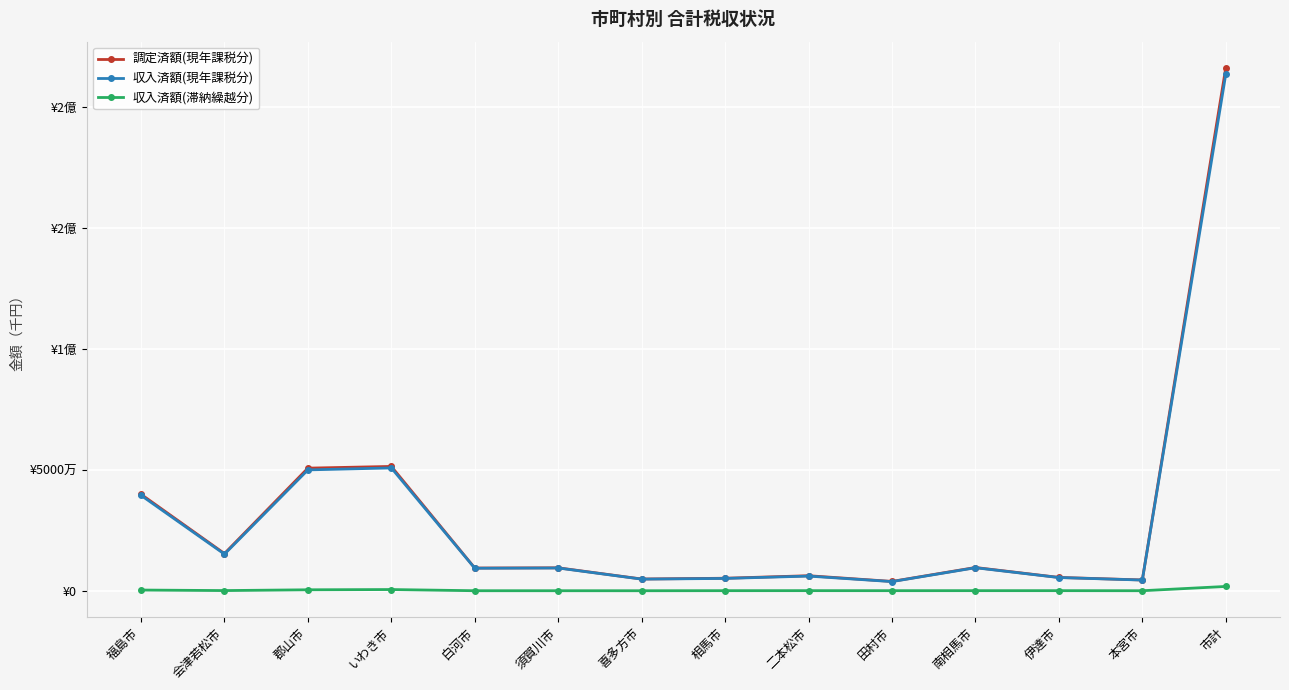

What are all the series names shown in the legend?

調定済額(現年課税分), 収入済額(現年課税分), 収入済額(滞納繰越分)